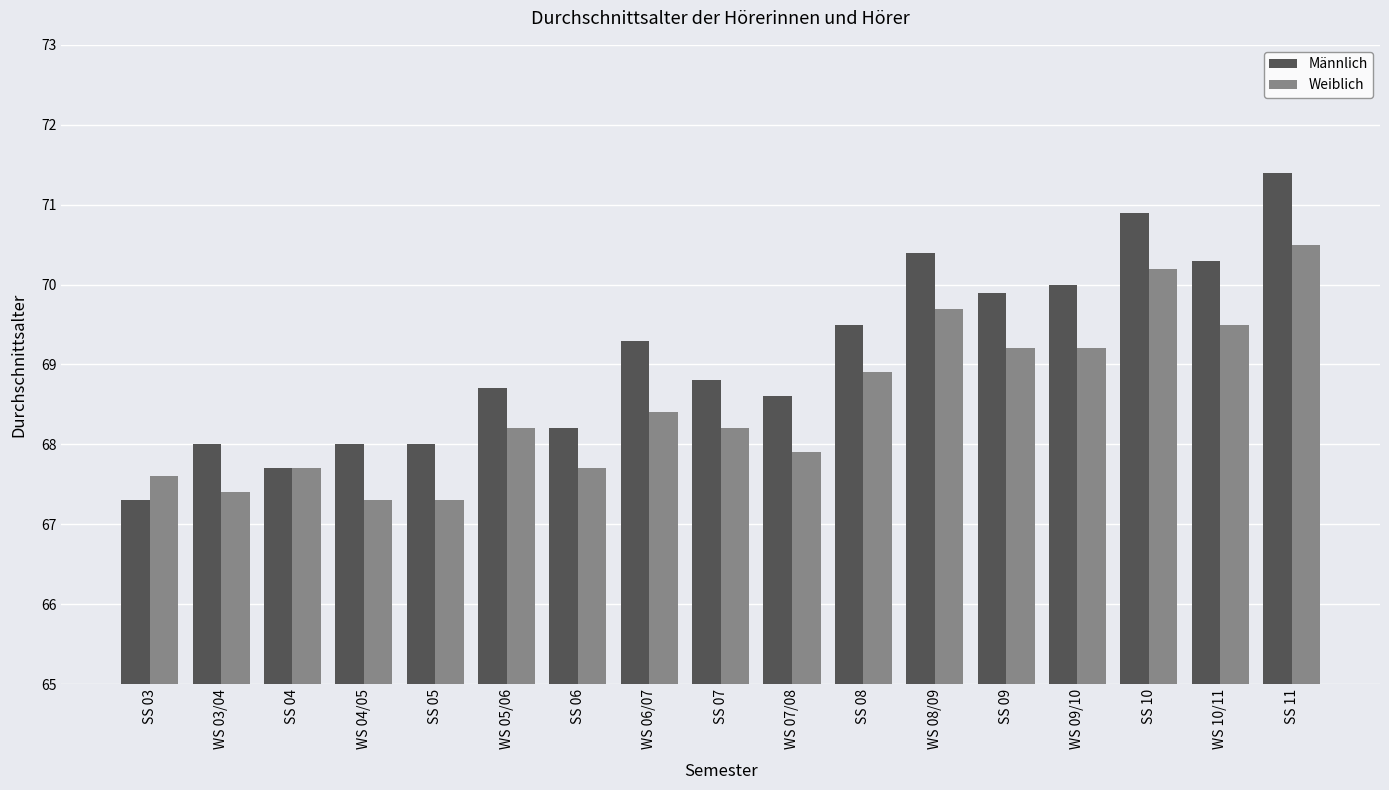

What is the spread (max minus min) of values at WS 10/11?

0.8